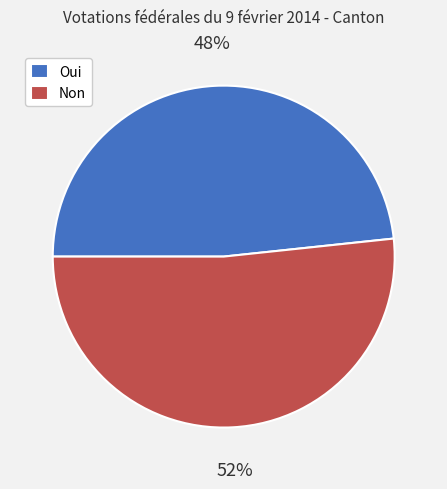

Count the number of slices in the pie.

2